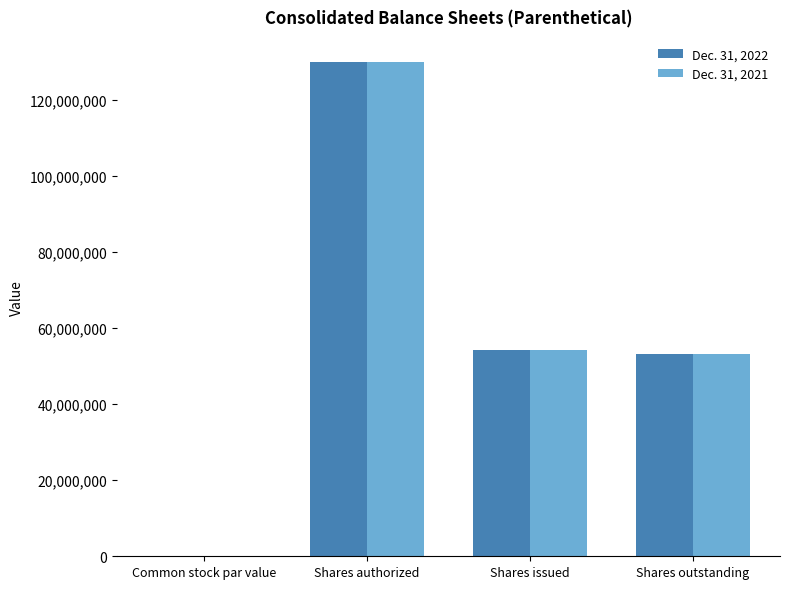

Is it true that Dec. 31, 2021 equals 70456654.2 at Shares authorized?

False